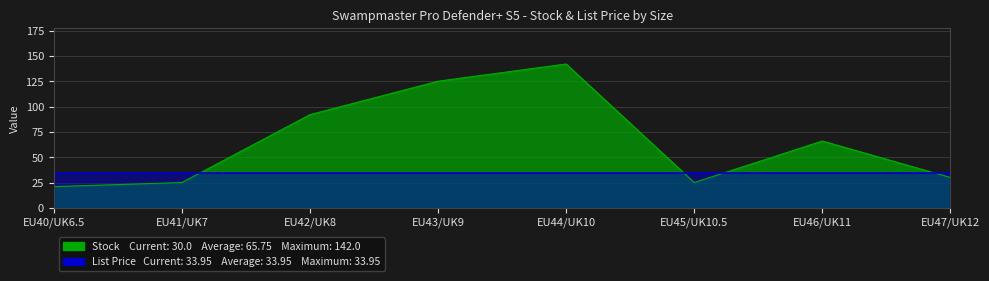

Which label corresponds to the smallest value in the chart?

EU40/UK6.5